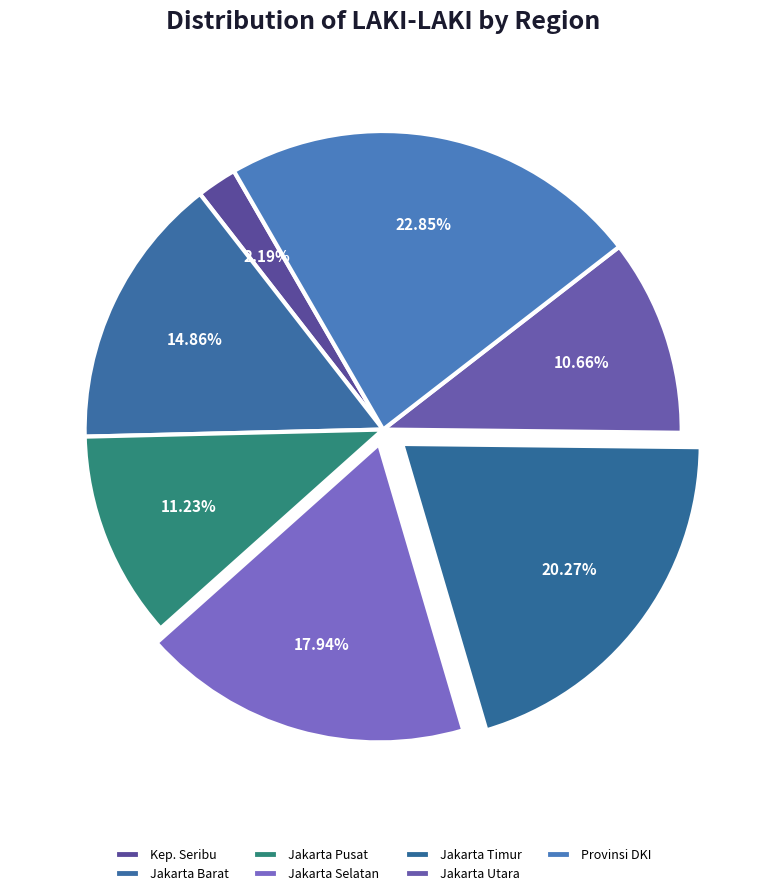

Rank the categories by value from highest to lowest.

Provinsi DKI, Jakarta Timur, Jakarta Selatan, Jakarta Barat, Jakarta Pusat, Jakarta Utara, Kep. Seribu